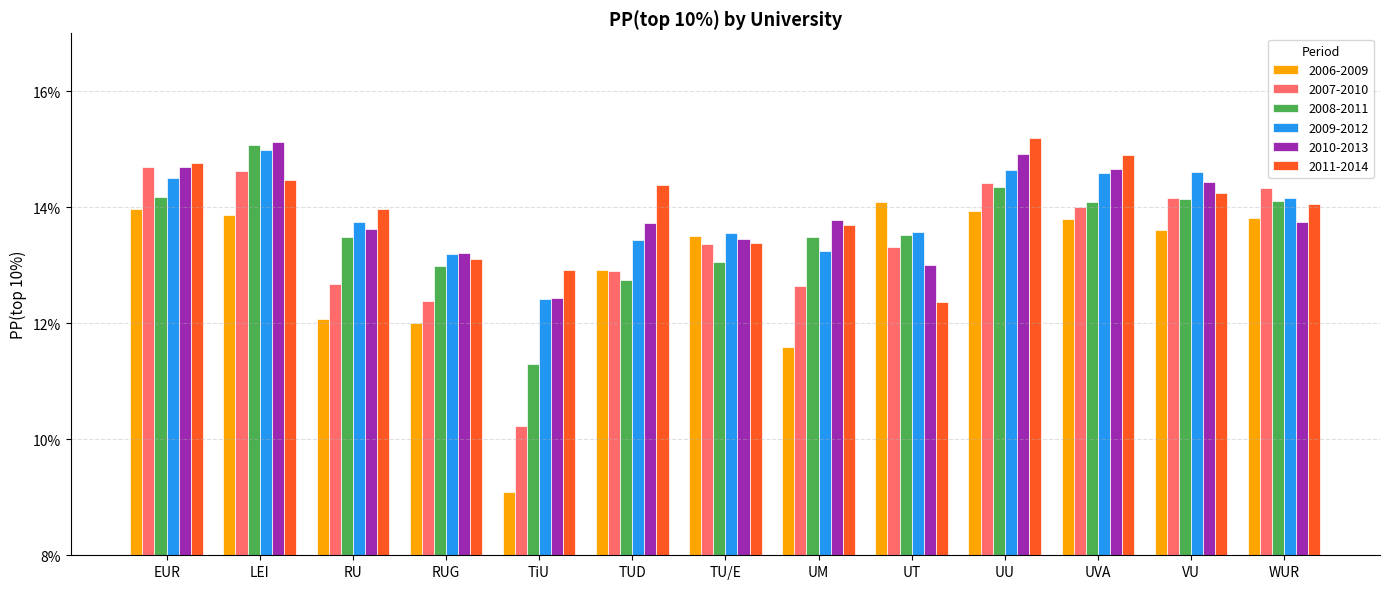

What is the label of the 9th bar from the right?

TiU